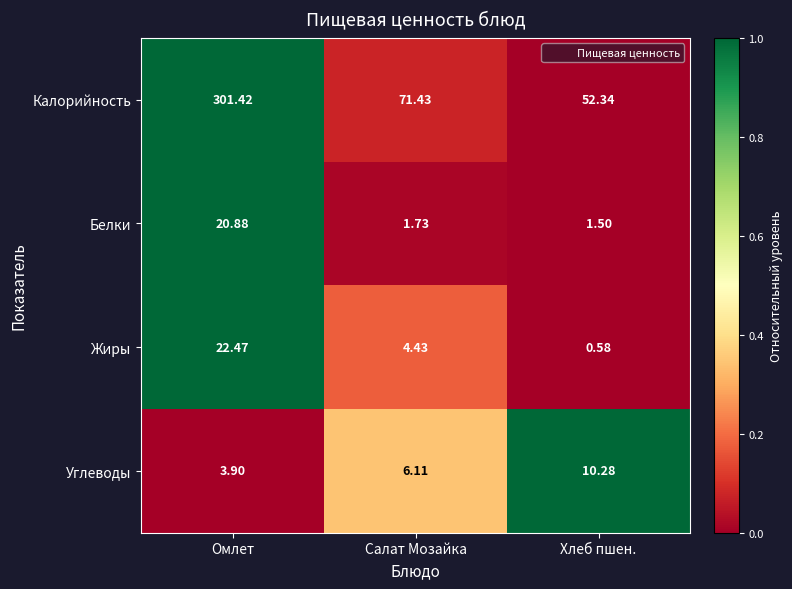

How many categories are shown in the chart?

3